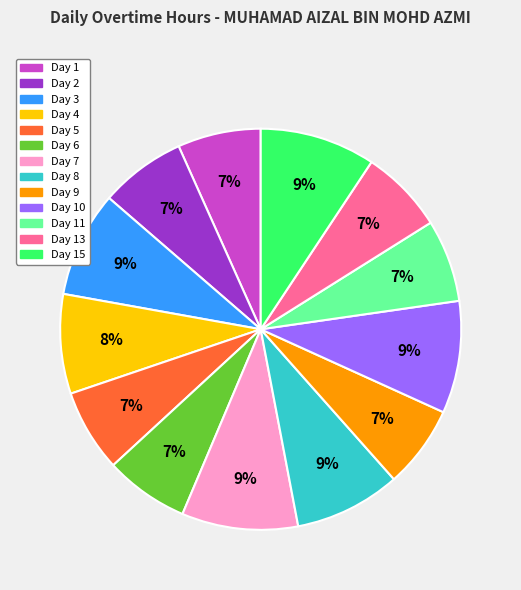

To the nearest percent, what is the average slice percentage?

8%